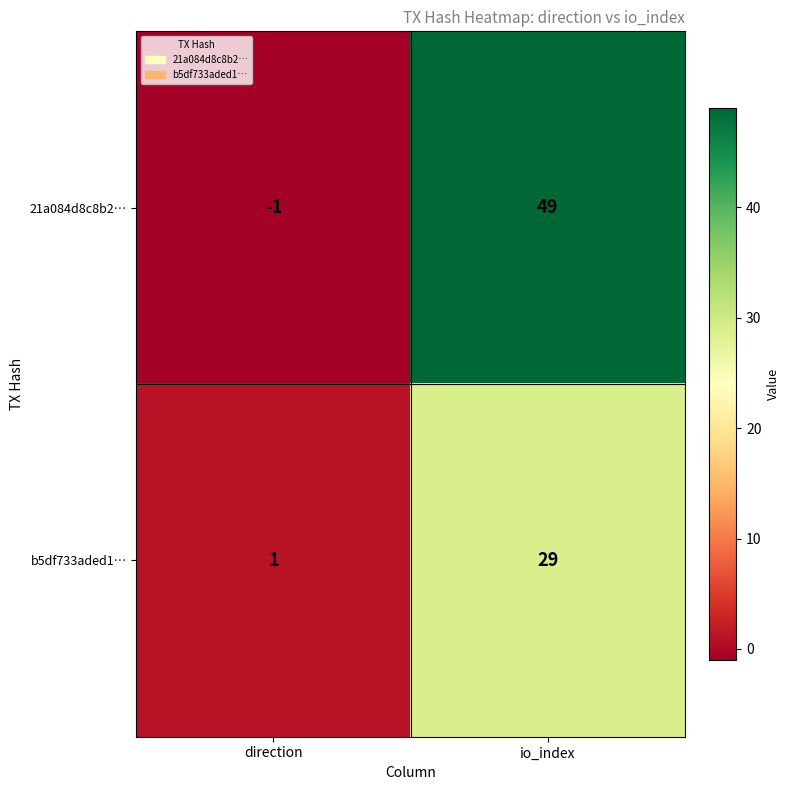

True or false: 21a084d8c8b2… has a value of 49 at io_index.

True